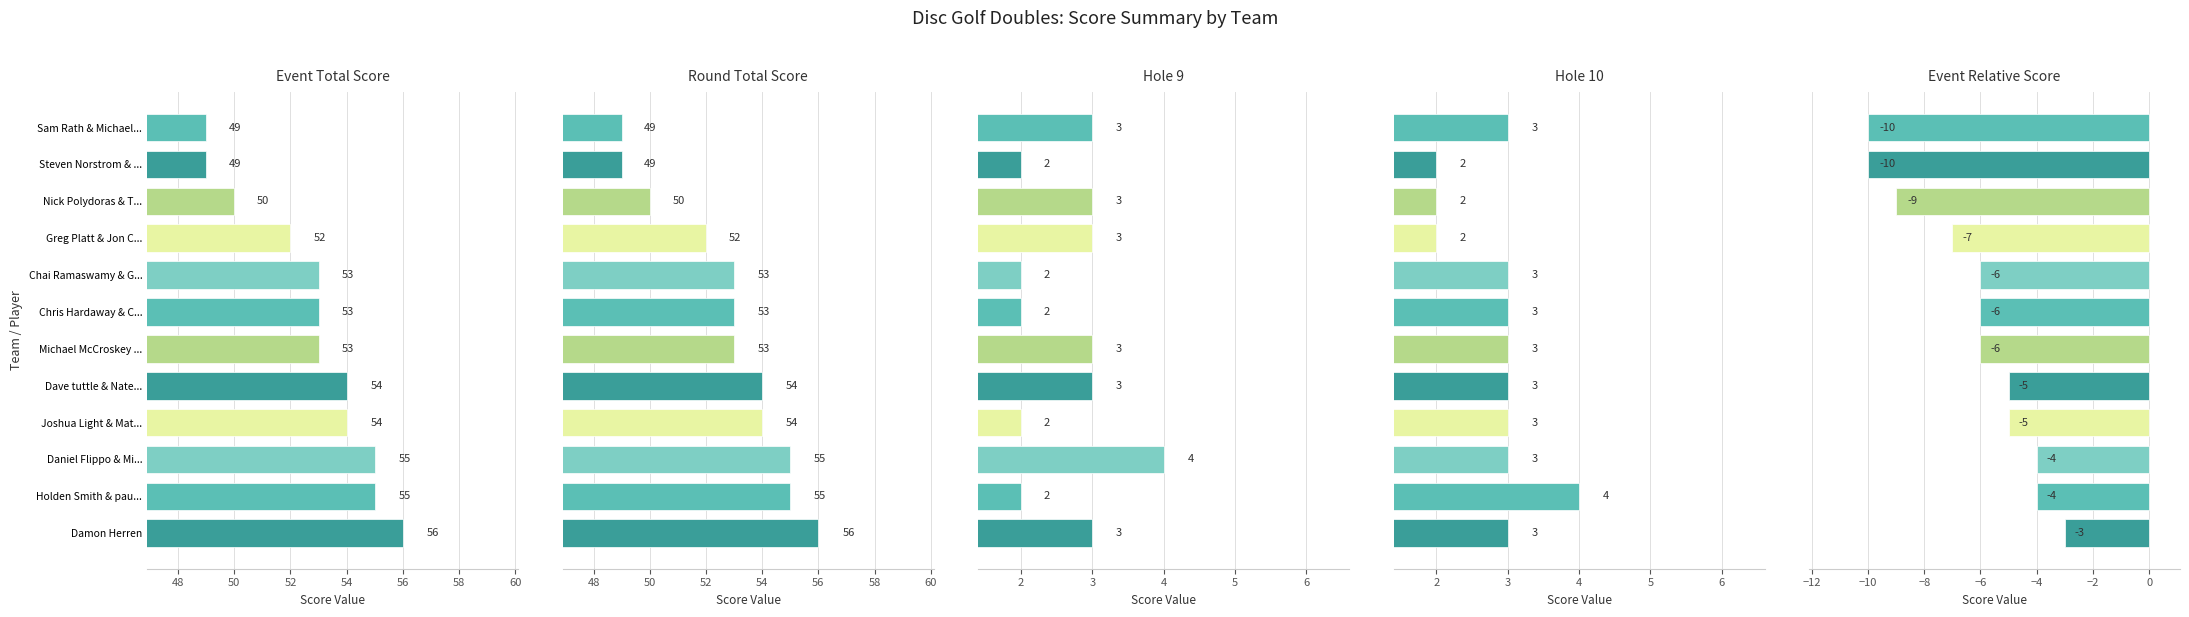

How many values in the hole_9 series exceed 3?

1